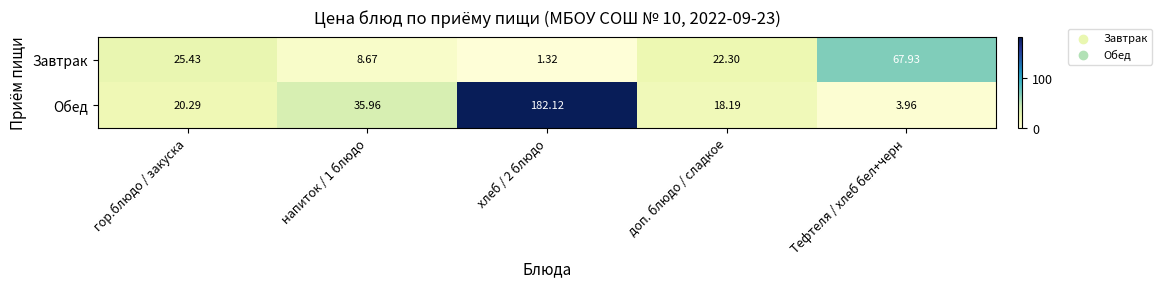

List the series in order of their overall mean, lowest first.

Завтрак, Обед